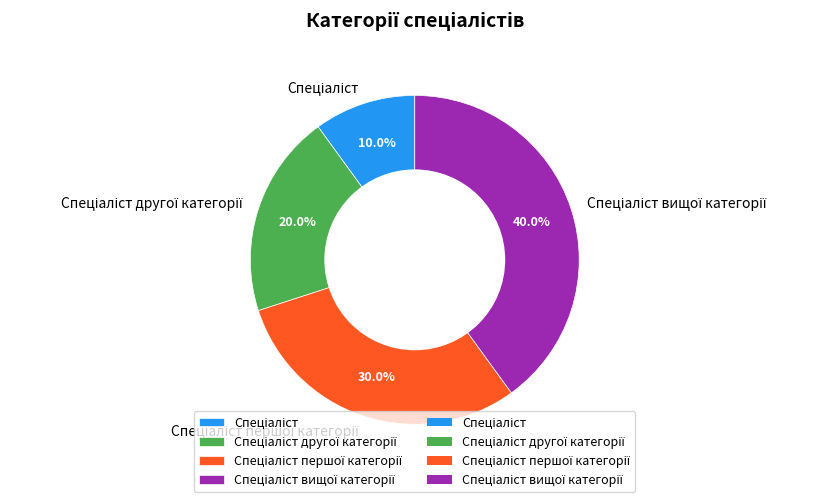

How many segments does this pie chart have?

4